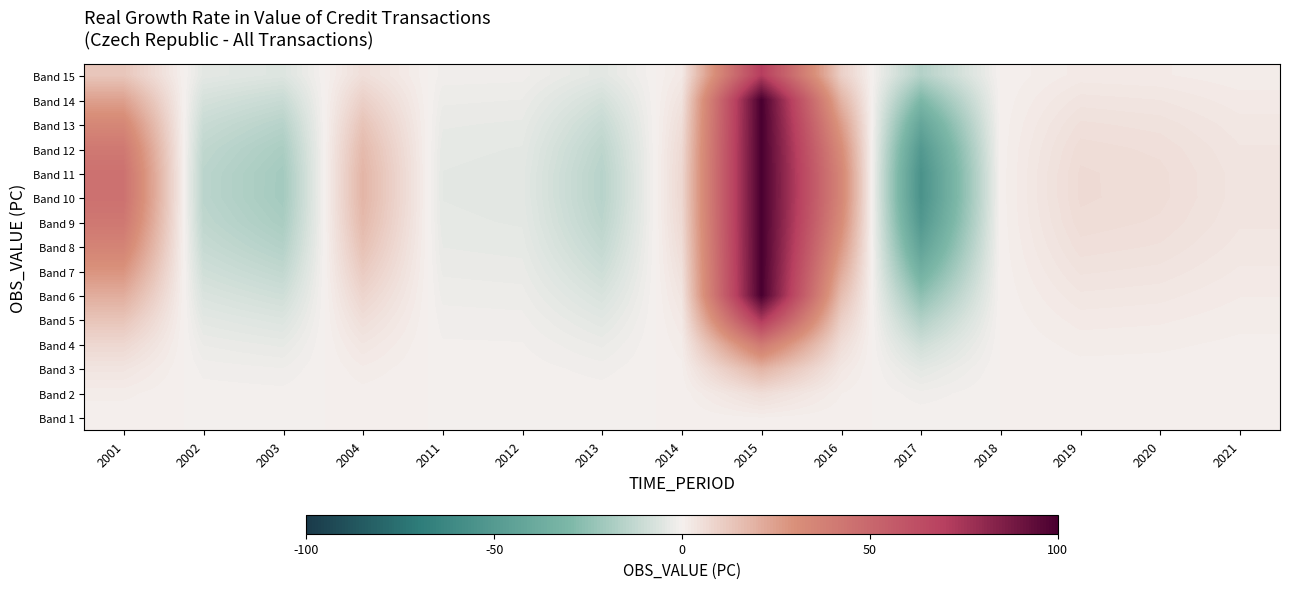

Reading right to left, transcribe all the data shown in this chart.

Band 15: 2021=1.0	2020=1.7	2019=1.9	2018=0.1	2017=-16.0	2016=10.0	2015=70.8	2014=2.1	2013=-4.4	2012=-1.3	2011=-1.1	2004=5.3	2003=-5.8	2002=-4.1	2001=13.0
Band 14: 2021=1.9	2020=3.1	2019=3.5	2018=0.2	2017=-30.0	2016=18.7	2015=100.0	2014=4.0	2013=-8.2	2012=-2.4	2011=-2.1	2004=9.9	2003=-10.9	2002=-7.8	2001=24.4
Band 13: 2021=2.7	2020=4.3	2019=4.9	2018=0.3	2017=-42.0	2016=26.2	2015=100.0	2014=5.6	2013=-11.5	2012=-3.3	2011=-3.0	2004=13.9	2003=-15.2	2002=-10.9	2001=34.1
Band 12: 2021=3.2	2020=5.3	2019=5.9	2018=0.3	2017=-50.7	2016=31.7	2015=100.0	2014=6.8	2013=-13.9	2012=-4.0	2011=-3.6	2004=16.7	2003=-18.4	2002=-13.1	2001=41.2
Band 11: 2021=3.5	2020=5.7	2019=6.4	2018=0.3	2017=-55.2	2016=34.5	2015=100.0	2014=7.4	2013=-15.1	2012=-4.3	2011=-3.9	2004=18.2	2003=-20.1	2002=-14.3	2001=44.9
Band 10: 2021=3.5	2020=5.7	2019=6.4	2018=0.3	2017=-55.4	2016=34.6	2015=100.0	2014=7.4	2013=-15.2	2012=-4.3	2011=-3.9	2004=18.3	2003=-20.1	2002=-14.3	2001=45.0
Band 9: 2021=3.2	2020=5.3	2019=6.0	2018=0.3	2017=-51.4	2016=32.1	2015=100.0	2014=6.9	2013=-14.1	2012=-4.0	2011=-3.7	2004=17.0	2003=-18.7	2002=-13.3	2001=41.8
Band 8: 2021=2.8	2020=4.6	2019=5.1	2018=0.3	2017=-44.3	2016=27.7	2015=100.0	2014=5.9	2013=-12.1	2012=-3.5	2011=-3.2	2004=14.6	2003=-16.1	2002=-11.5	2001=36.0
Band 7: 2021=2.2	2020=3.6	2019=4.1	2018=0.2	2017=-35.2	2016=22.0	2015=100.0	2014=4.7	2013=-9.6	2012=-2.8	2011=-2.5	2004=11.6	2003=-12.8	2002=-9.1	2001=28.6
Band 6: 2021=1.6	2020=2.6	2019=3.0	2018=0.2	2017=-25.5	2016=15.9	2015=100.0	2014=3.4	2013=-7.0	2012=-2.0	2011=-1.8	2004=8.4	2003=-9.3	2002=-6.6	2001=20.7
Band 5: 2021=1.0	2020=1.7	2019=1.9	2018=0.1	2017=-16.5	2016=10.3	2015=73.1	2014=2.2	2013=-4.5	2012=-1.3	2011=-1.2	2004=5.5	2003=-6.0	2002=-4.3	2001=13.5
Band 4: 2021=0.6	2020=1.0	2019=1.1	2018=0.1	2017=-9.3	2016=5.8	2015=40.9	2014=1.2	2013=-2.5	2012=-0.7	2011=-0.7	2004=3.1	2003=-3.4	2002=-2.4	2001=7.5
Band 3: 2021=0.3	2020=0.4	2019=0.5	2018=0.0	2017=-4.2	2016=2.6	2015=18.5	2014=0.6	2013=-1.1	2012=-0.3	2011=-0.3	2004=1.4	2003=-1.5	2002=-1.1	2001=3.4
Band 2: 2021=0.1	2020=0.1	2019=0.2	2018=0.0	2017=-1.3	2016=0.8	2015=5.8	2014=0.2	2013=-0.4	2012=-0.1	2011=-0.1	2004=0.4	2003=-0.5	2002=-0.3	2001=1.1
Band 1: 2021=0.0	2020=0.0	2019=0.0	2018=0.0	2017=-0.2	2016=0.1	2015=0.8	2014=0.0	2013=-0.0	2012=-0.0	2011=-0.0	2004=0.1	2003=-0.1	2002=-0.0	2001=0.1